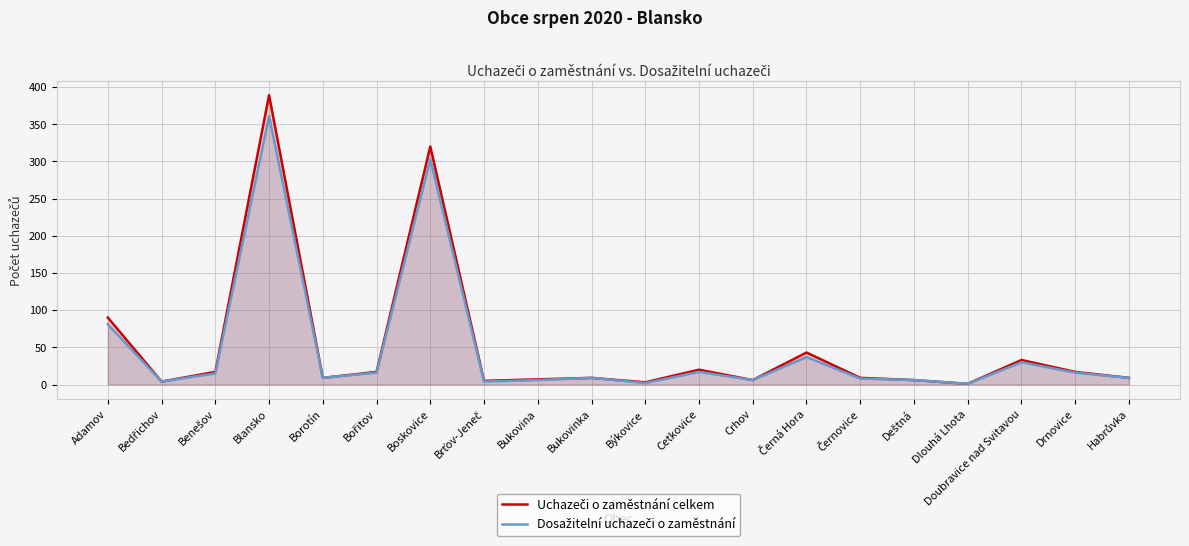

What are all the series names shown in the legend?

Uchazeči o zaměstnání celkem, Dosažitelní uchazeči o zaměstnání